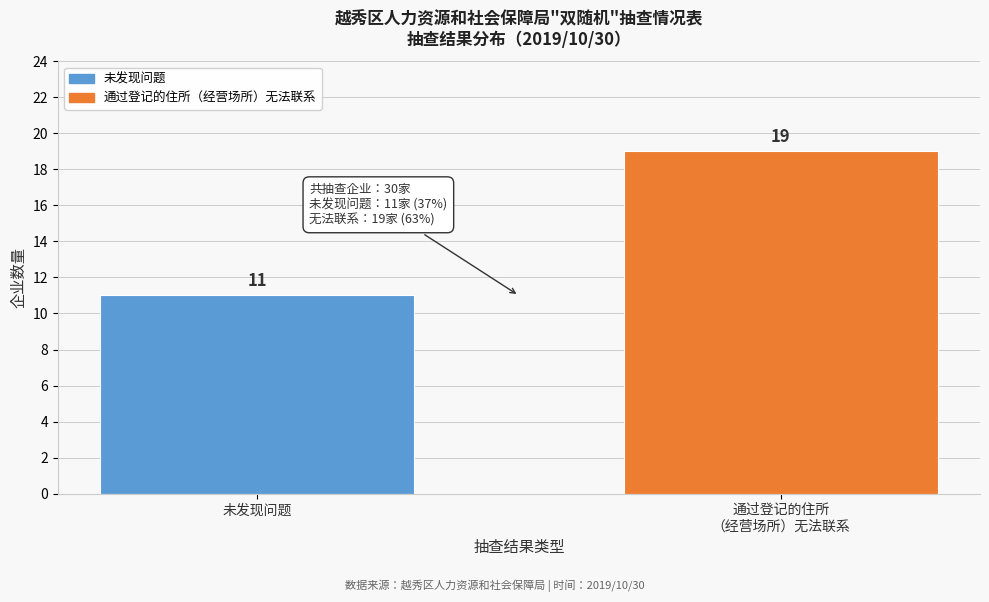

Reading left to right, transcribe all the data shown in this chart.

11	19